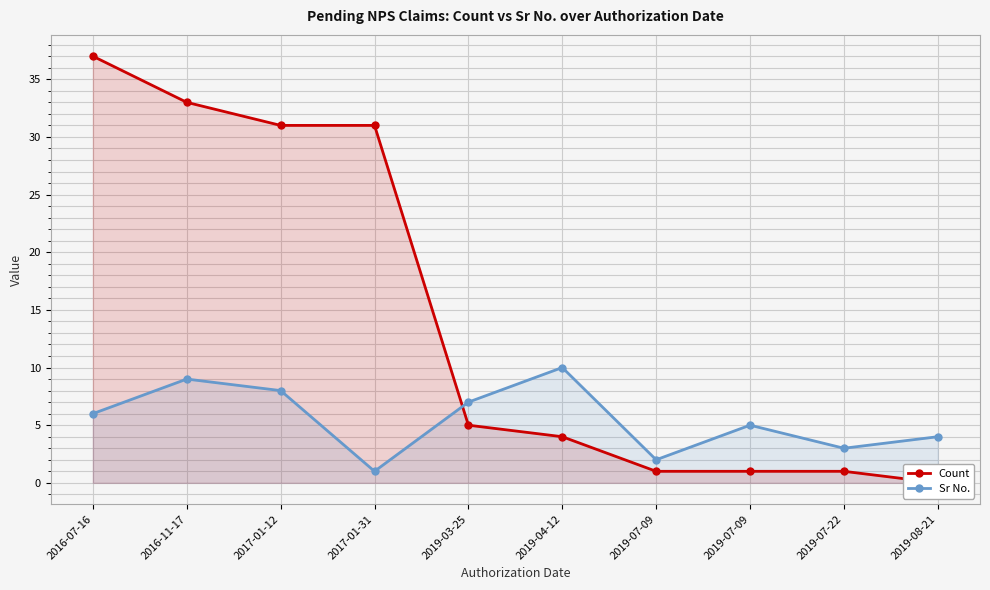

Rank the series by their average value, from lowest to highest.

Sr No., Count